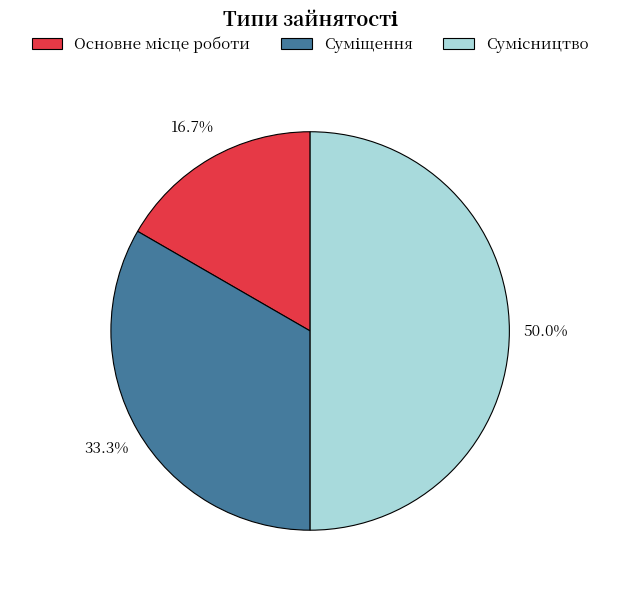

Count the number of slices in the pie.

3